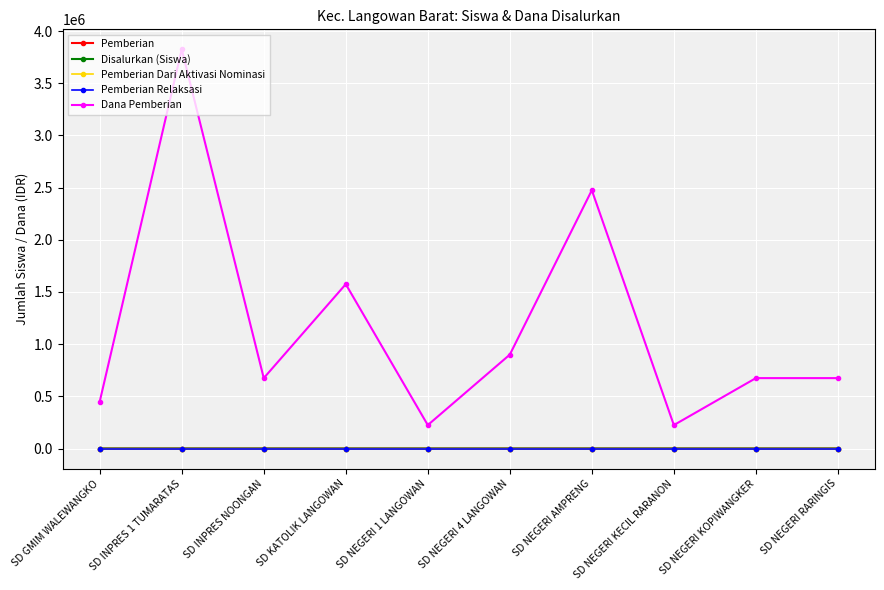

What is the label of the 4th point from the left?

SD KATOLIK LANGOWAN